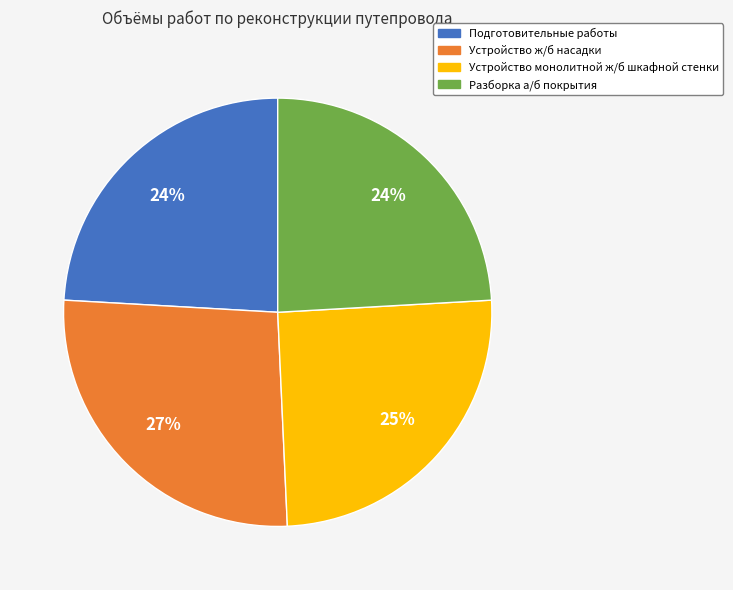

To the nearest percent, what portion does Разборка а/б покрытия represent?

24%